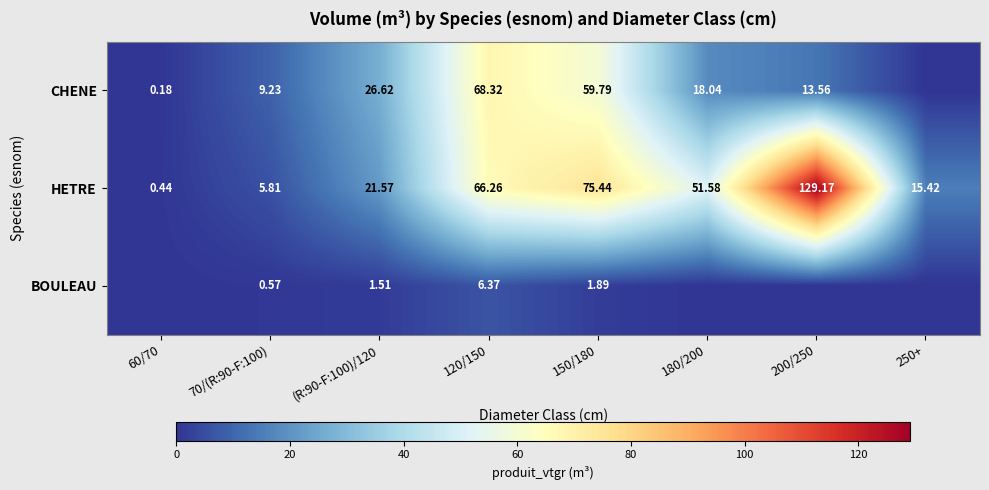

Between 70/(R:90-F:100) and 120/150, which series saw the biggest shift?

HETRE